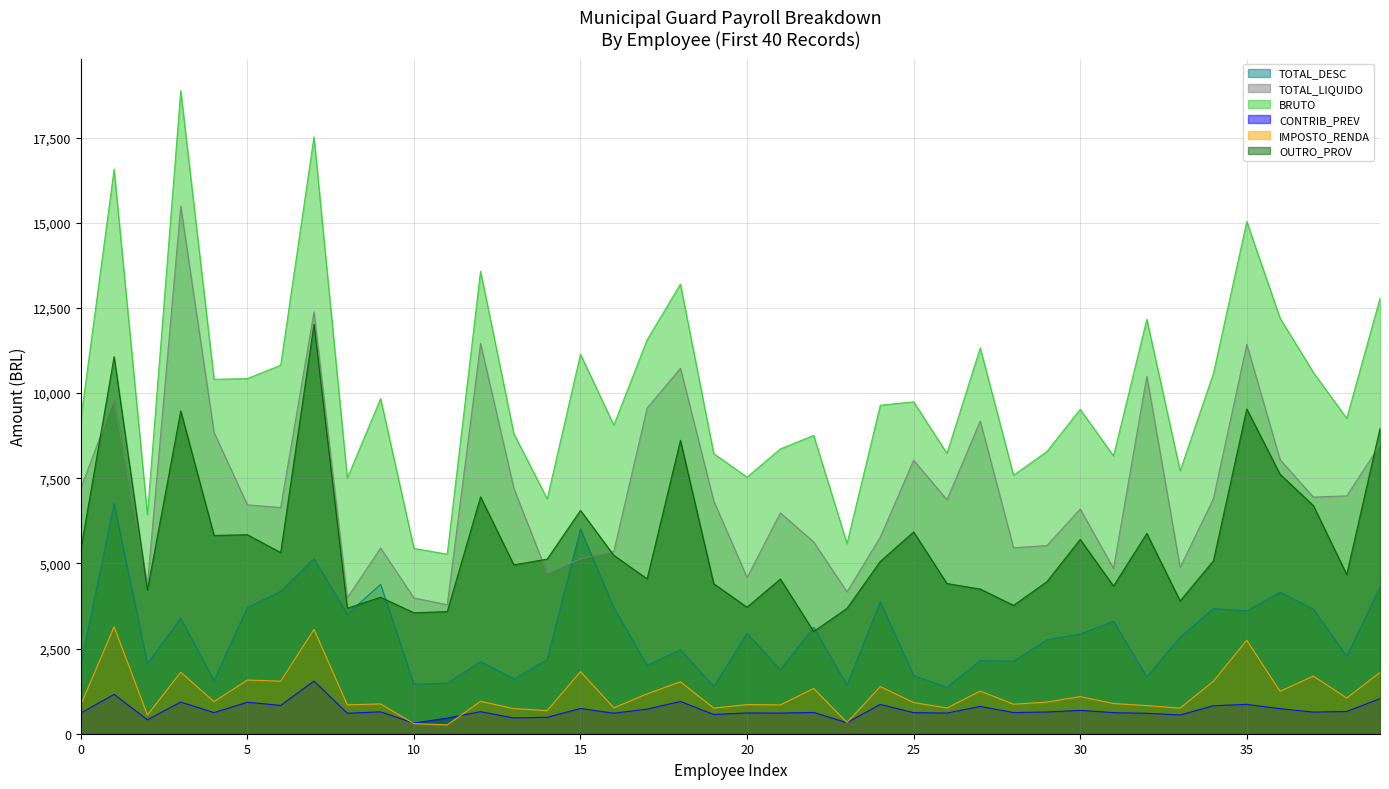

How many categories are shown in the chart?

40